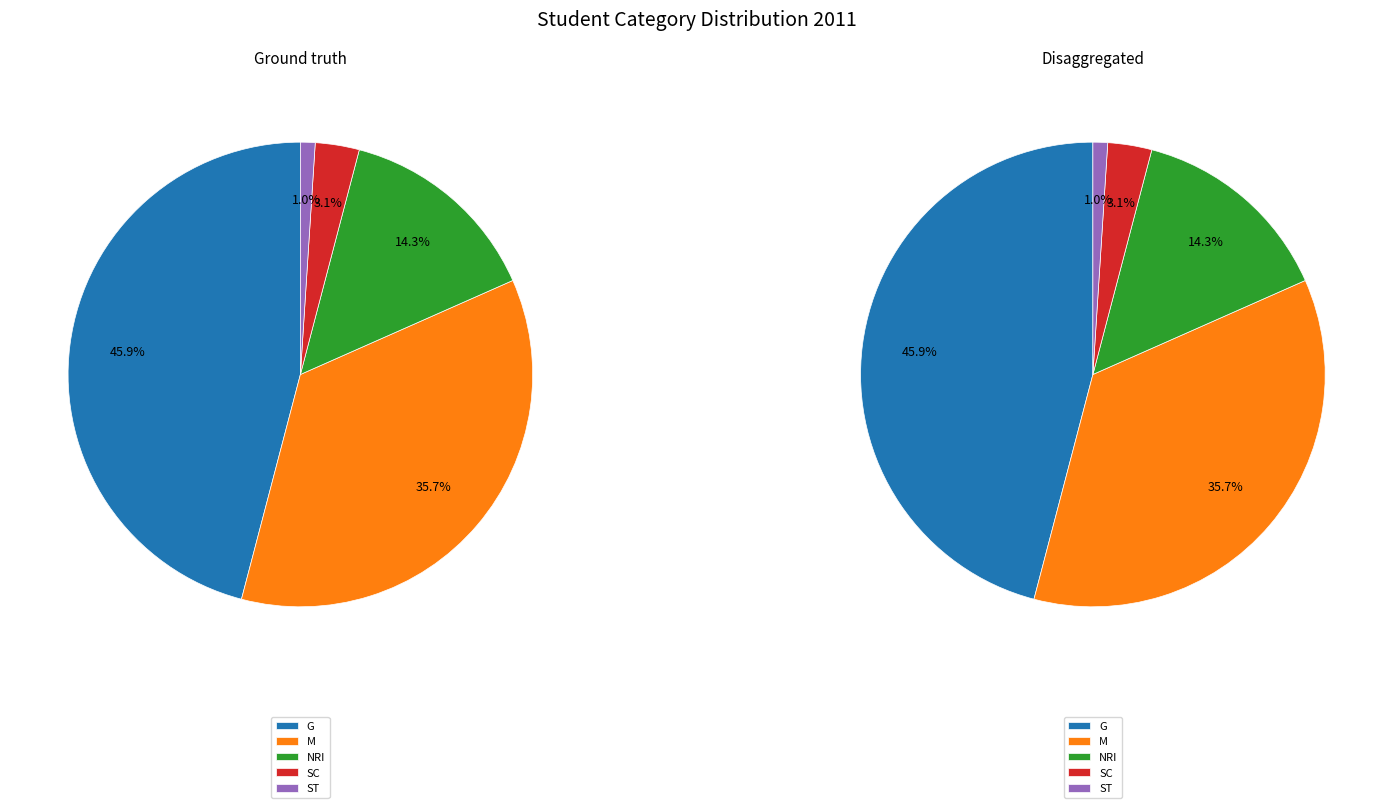

To the nearest percent, what is the difference between the M and SC slice percentages?

33%